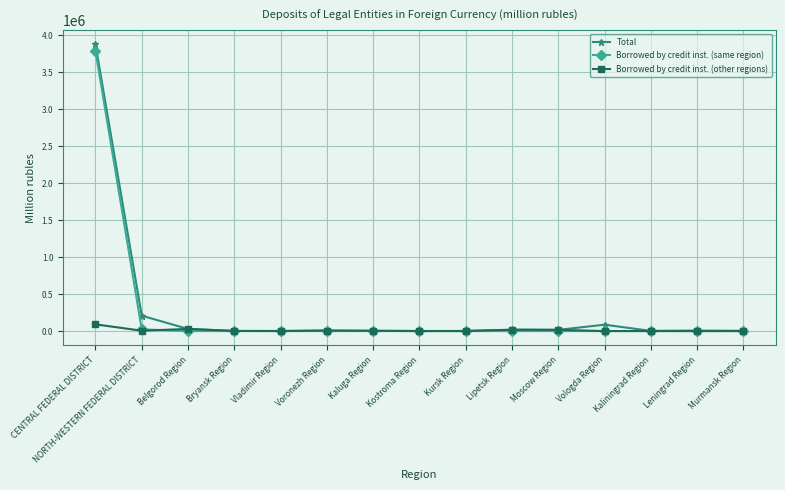

The value of Total at CENTRAL FEDERAL DISTRICT is 5764774. True or false?

False